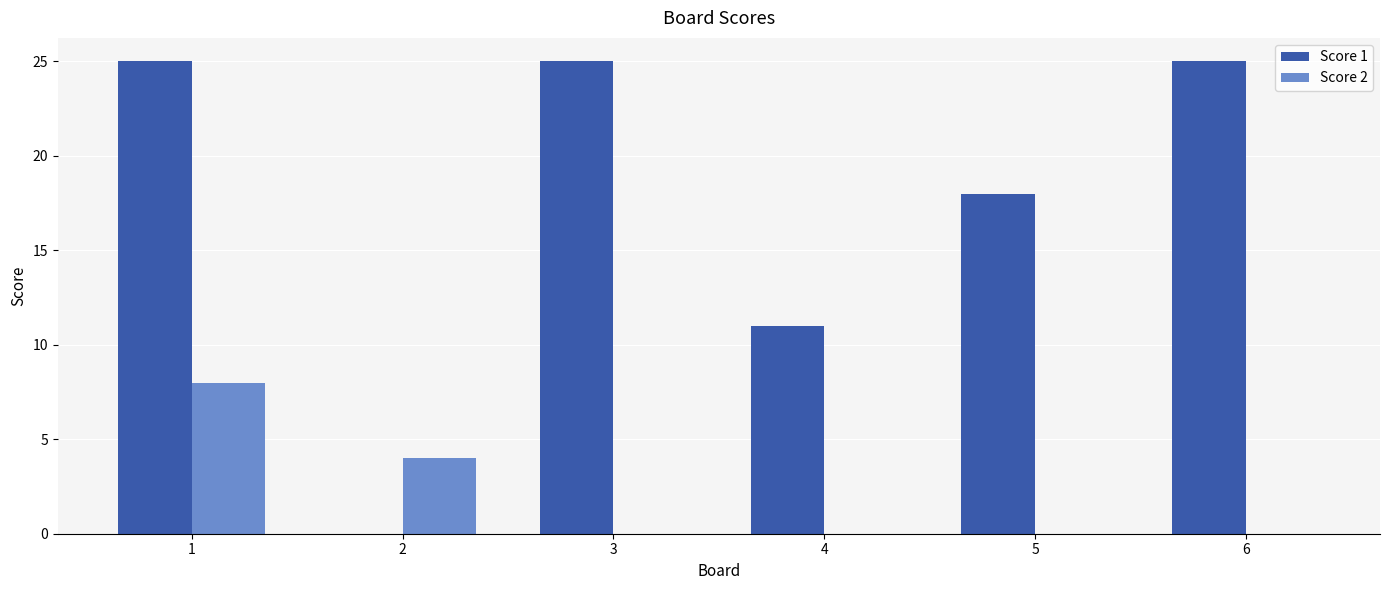

Where is Score 1 nearest to the value 12?

4